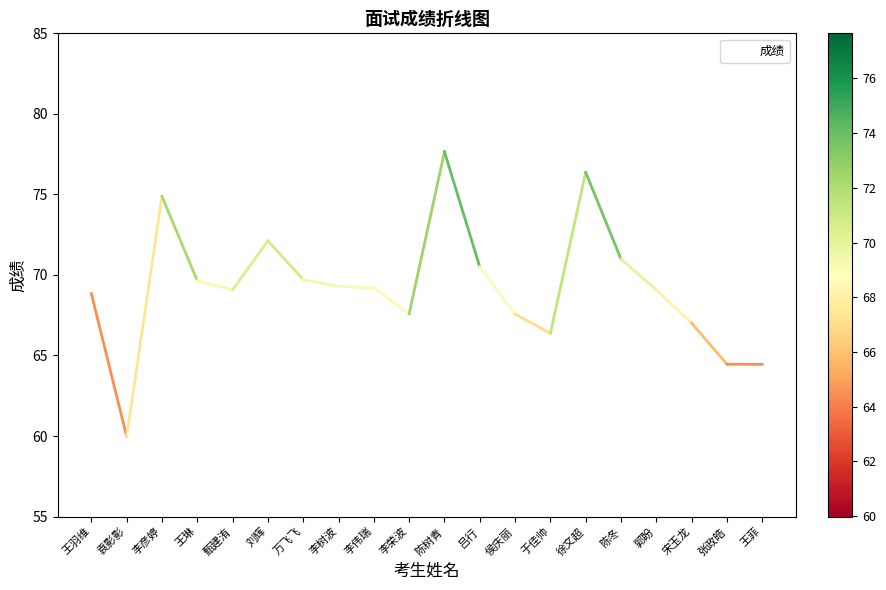

What is the sum of the values at 李荣波 and 李树波?

136.9